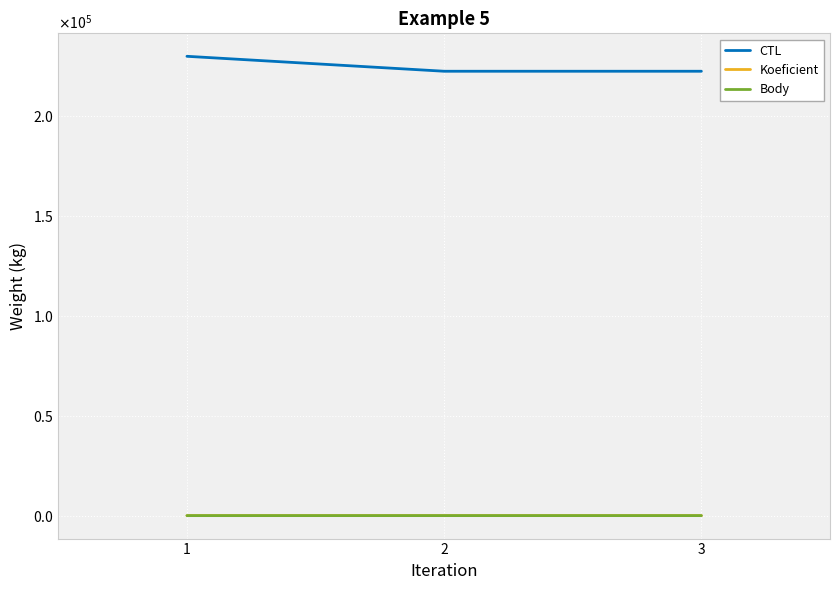

What are all the series names shown in the legend?

CTL, Koeficient, Body